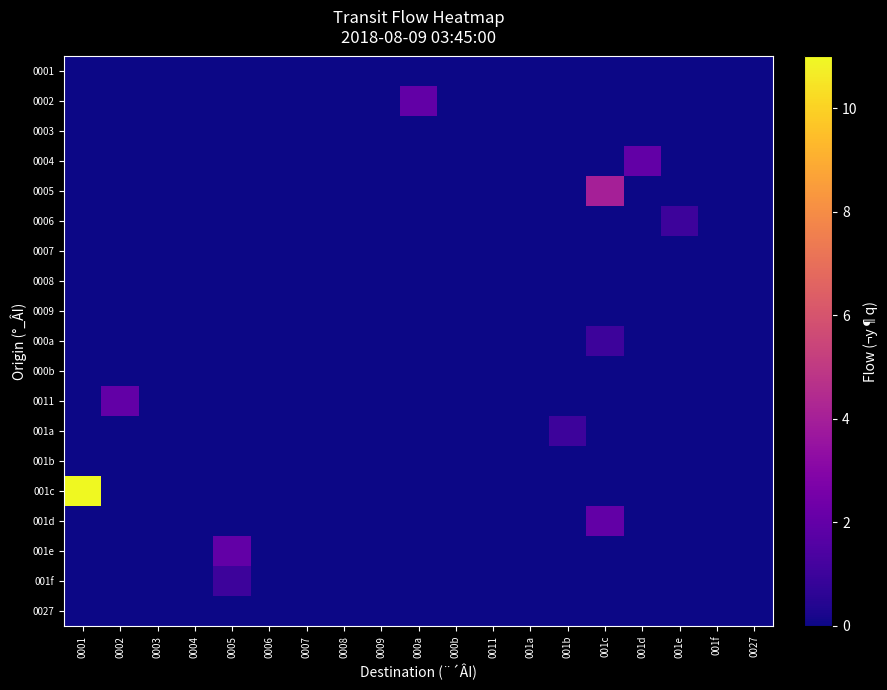

Which label corresponds to the smallest value in the chart?

0001